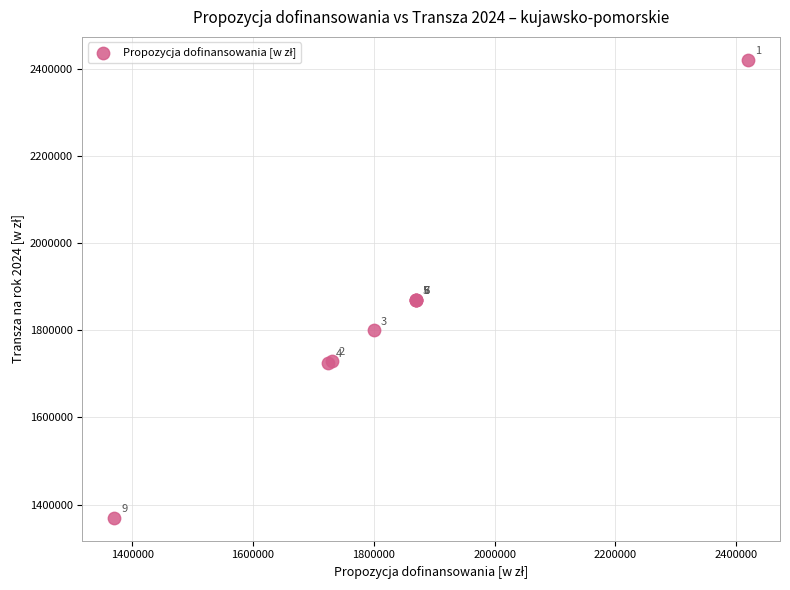

What Y value in the scatter plot is closest to 1895000?

1870000